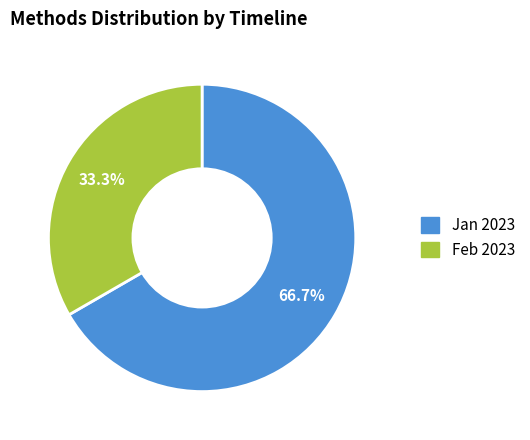

Is there any slice that represents more than half of the pie?

Yes